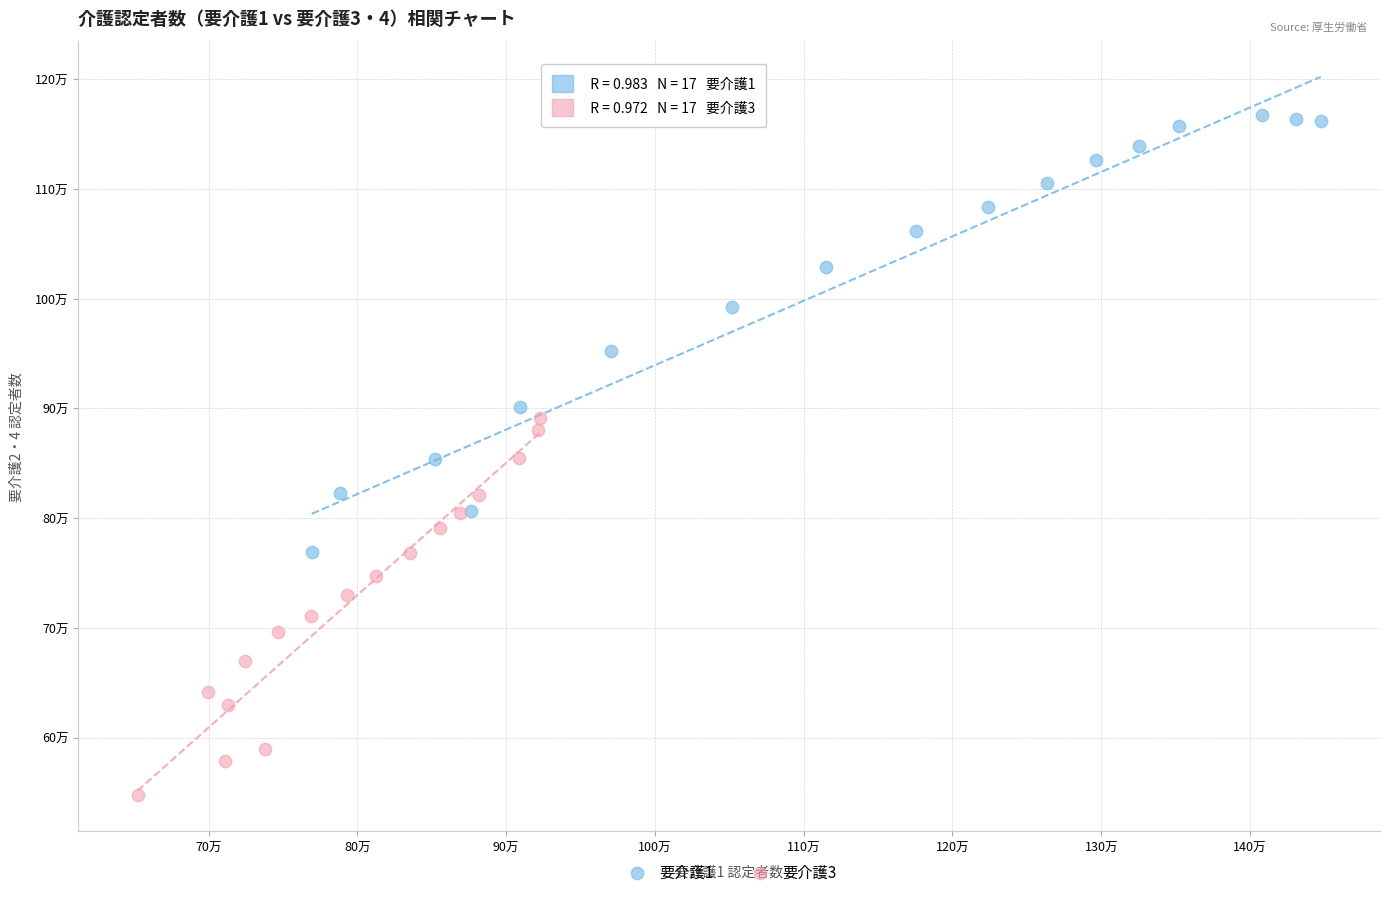

Which series has the largest Y range (max minus min)?

要介護1